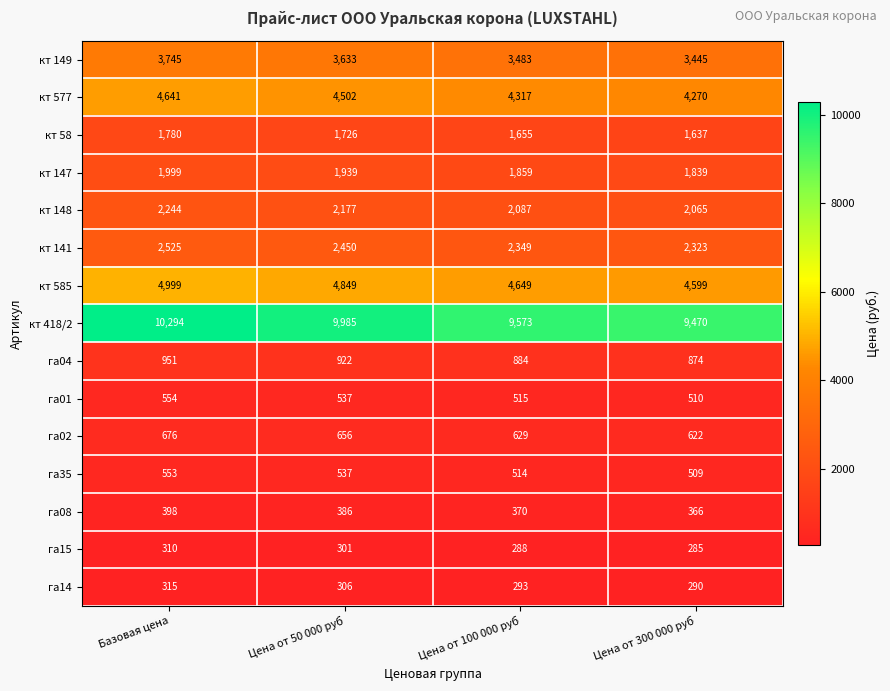

At Цена от 300 000 руб, list the series in order from largest to smallest.

кт 418/2, кт 585, кт 577, кт 149, кт 141, кт 148, кт 147, кт 58, га04, га02, га01, га35, га08, га14, га15